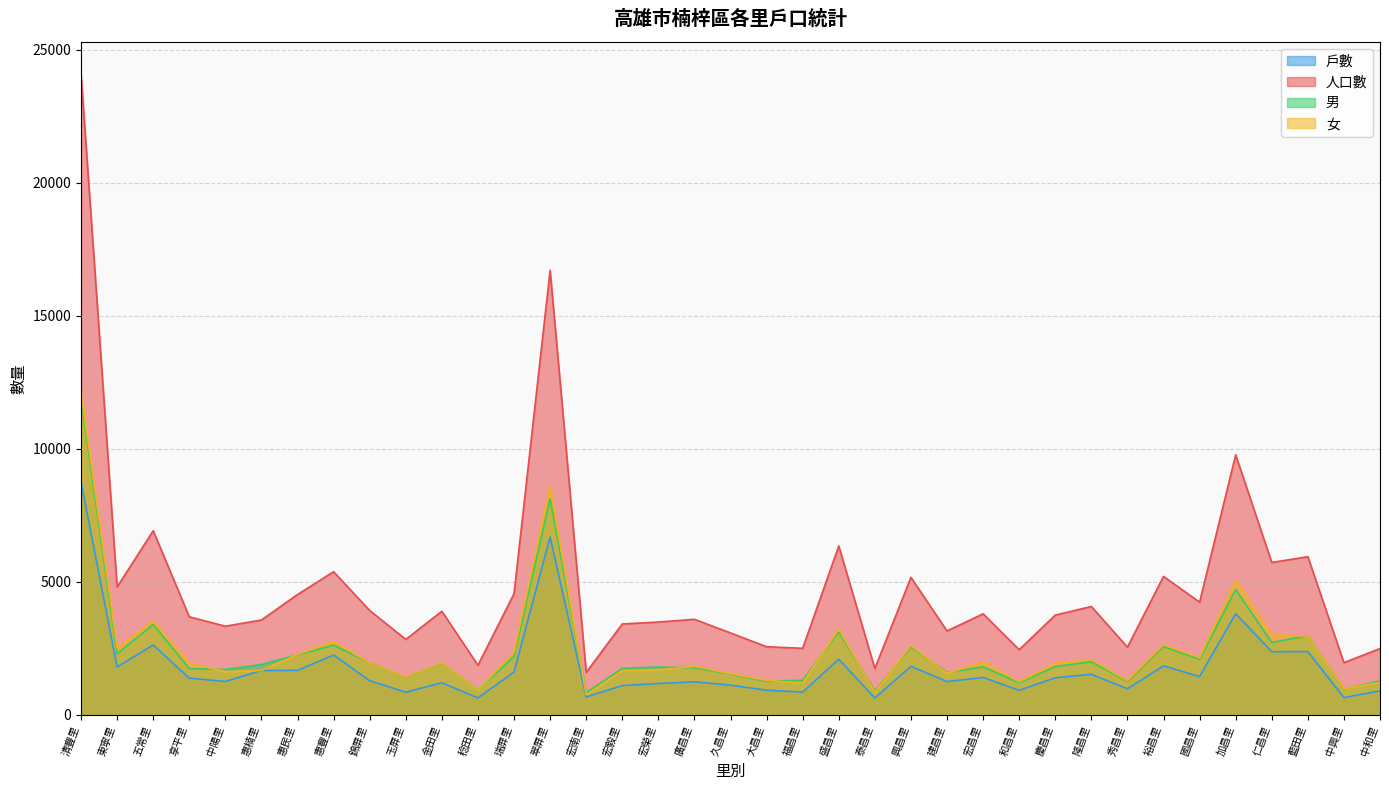

Reading right to left, what are all the values shown in this chart?

戶數: 906	650	2382	2375	3806	1442	1844	982	1527	1397	925	1410	1255	1825	637	2095	858	931	1120	1244	1182	1102	675	6686	1612	641	1210	855	1285	2253	1676	1670	1260	1381	2630	1801	8755
人口數: 2495	1965	5946	5729	9774	4237	5206	2547	4075	3752	2452	3800	3156	5169	1743	6348	2504	2563	3081	3594	3491	3419	1599	16706	4556	1866	3898	2838	3925	5381	4526	3568	3334	3688	6922	4807	24086
男: 1273	980	2981	2723	4715	2089	2570	1256	2002	1817	1208	1808	1596	2558	898	3124	1304	1264	1533	1770	1801	1749	837	8123	2209	940	1943	1415	1965	2623	2256	1895	1707	1743	3399	2297	11922
女: 1222	985	2965	3006	5059	2148	2636	1291	2073	1935	1244	1992	1560	2611	845	3224	1200	1299	1548	1824	1690	1670	762	8583	2347	926	1955	1423	1960	2758	2270	1673	1627	1945	3523	2510	12164